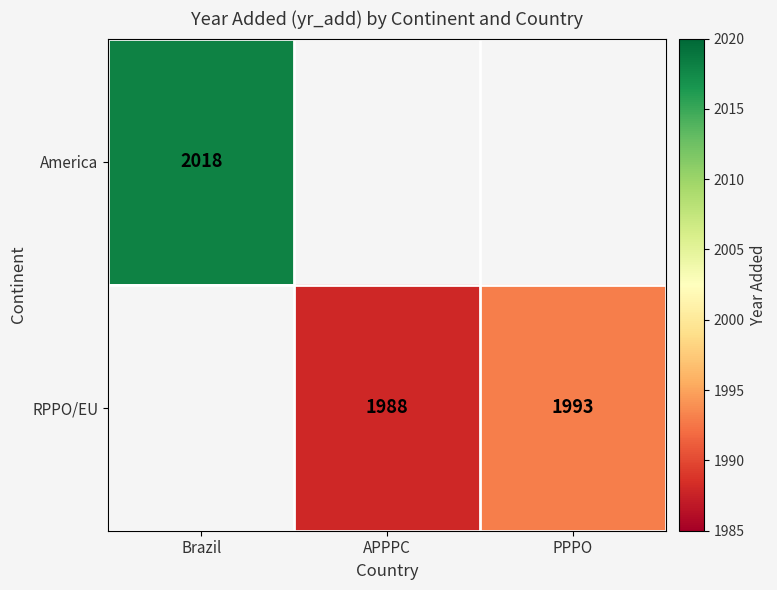

Is it true that America equals 2018 at Brazil?

True